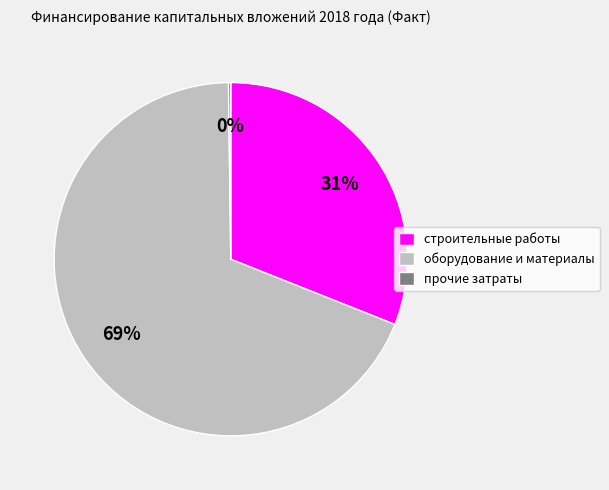

Which category has the biggest portion of the pie?

оборудование и материалы